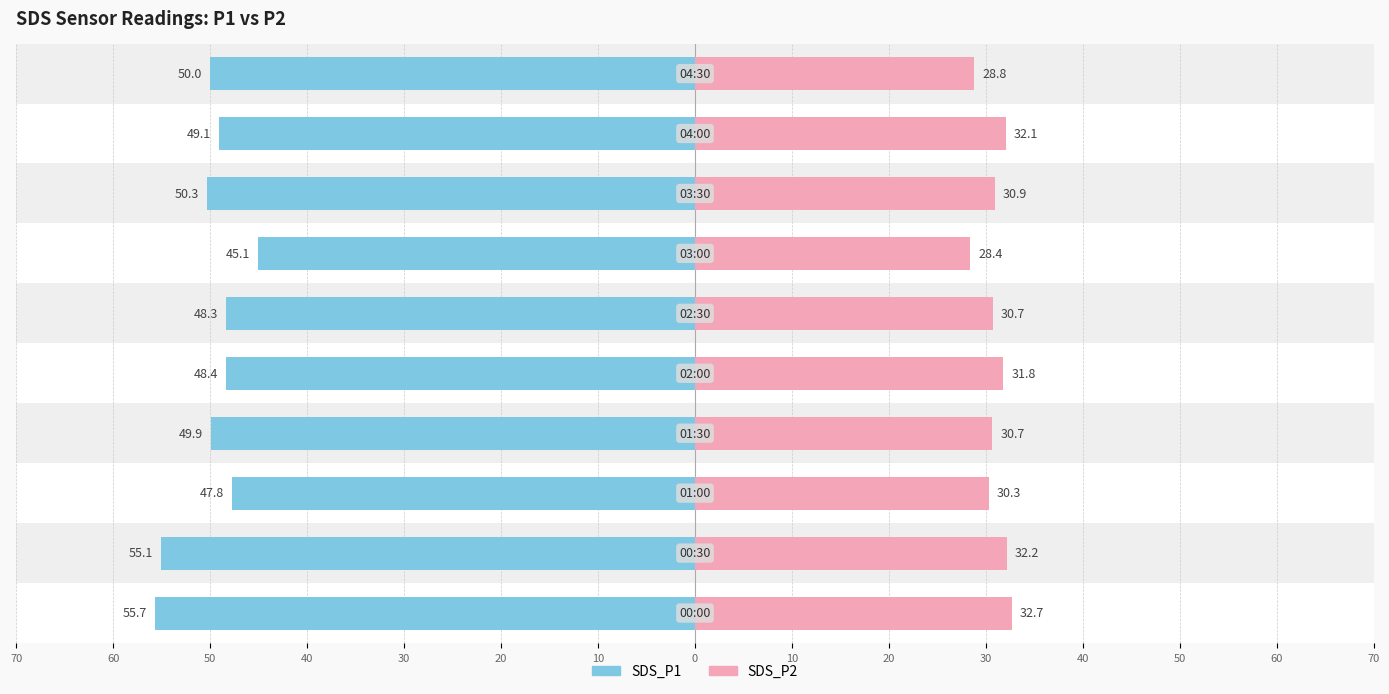

Is it true that SDS_P1 equals -15.8 at 40?

False